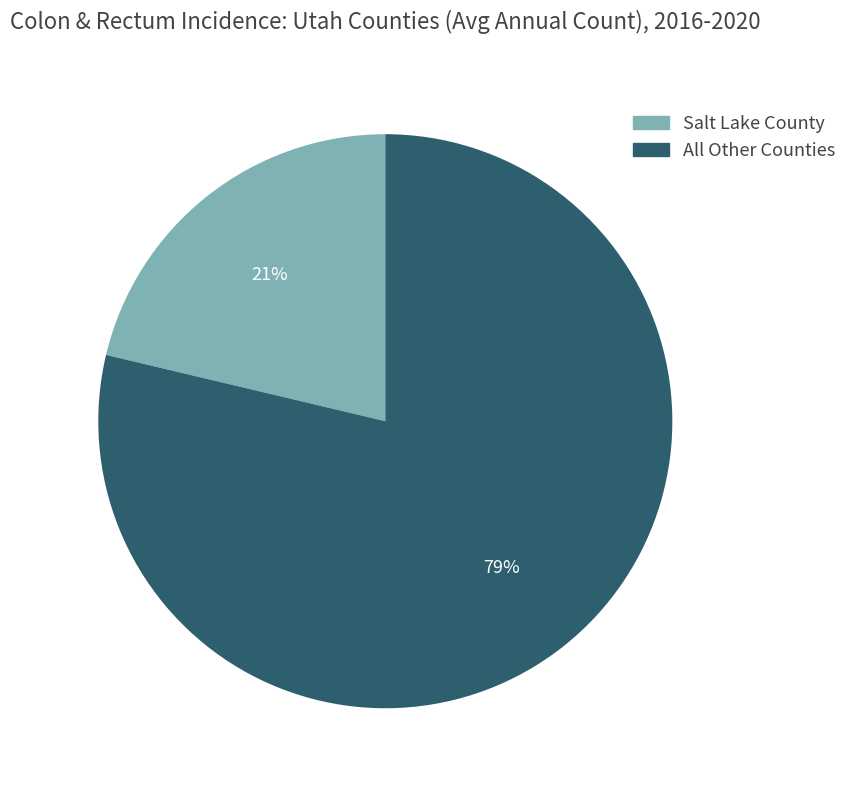

Rank the categories by value from highest to lowest.

All Other Counties, Salt Lake County